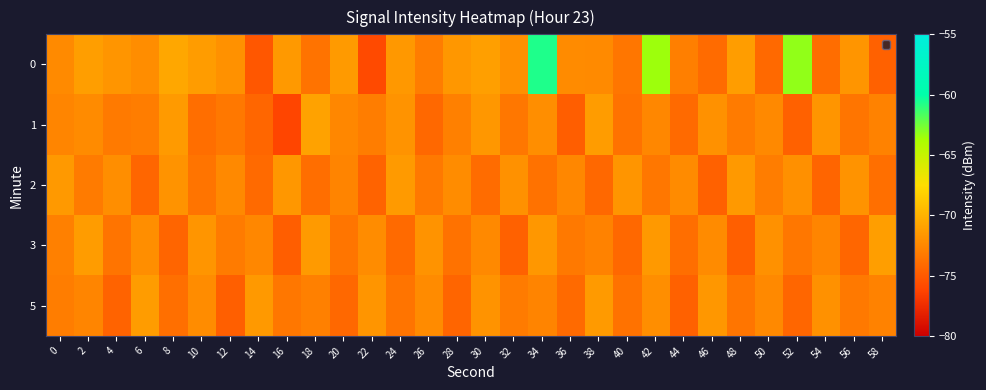

List the series in order of their peak value, lowest first.

2, 5, 3, 1, 0